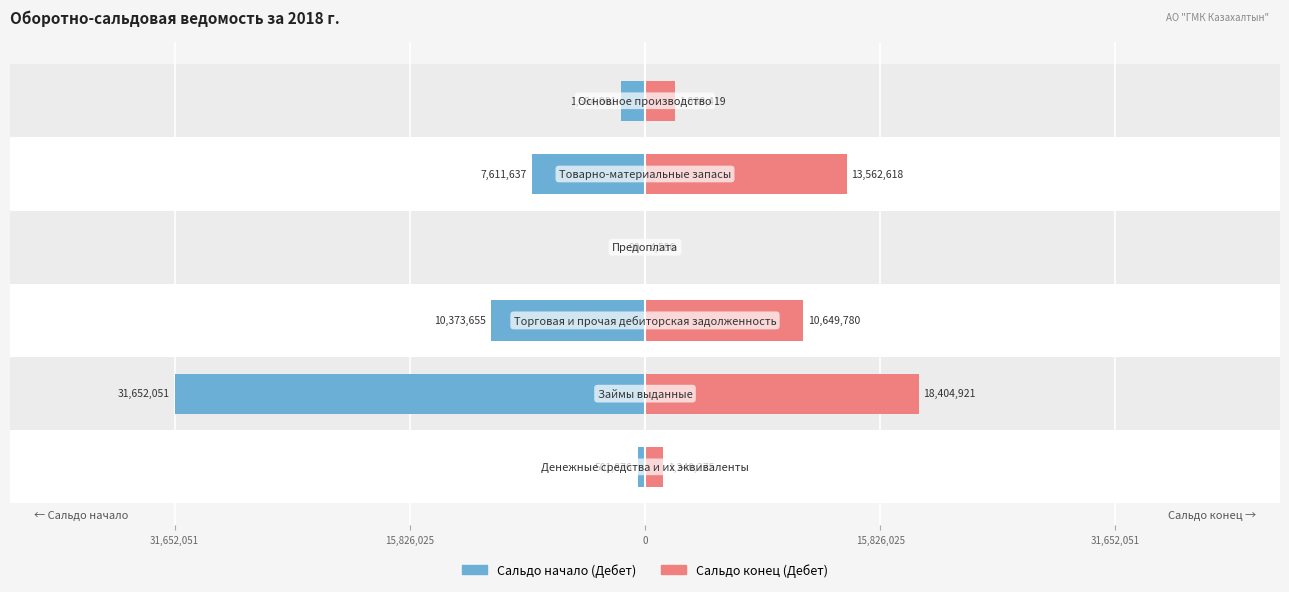

Reading left to right, transcribe all the data shown in this chart.

Сальдо начало (Дебет): -501876.1	-31652051.4	-10373655.2	-90.2	-7611637.1	-1594901.2
Сальдо конец (Дебет): 1240275.1	18404921.0	10649779.9	4586.1	13562617.6	1988419.0